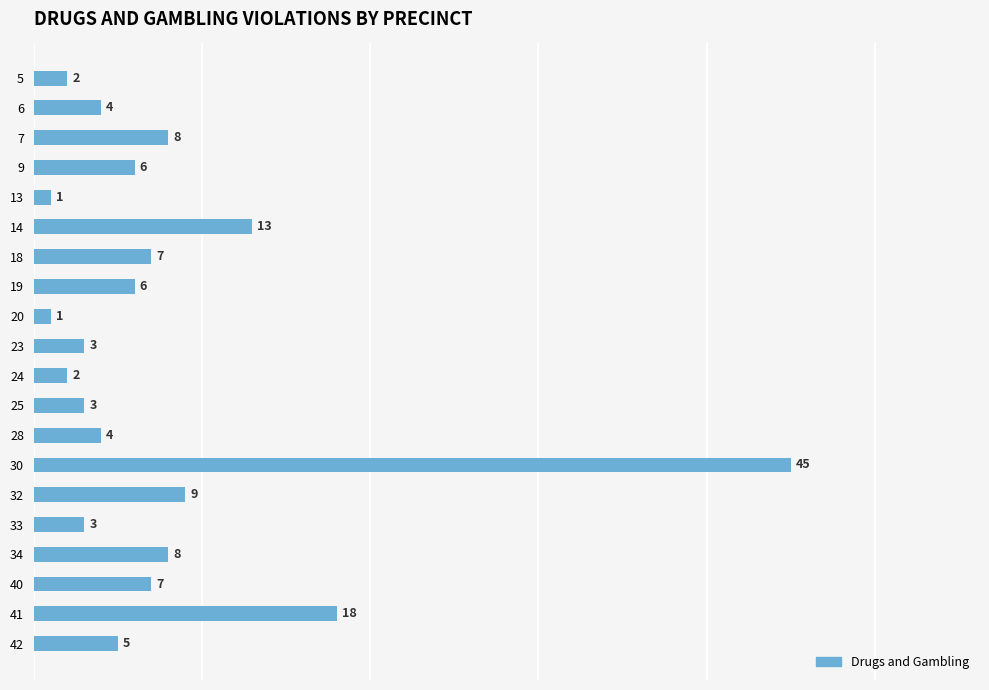

What is the ratio of the value at 9 to the value at 13?

6.0